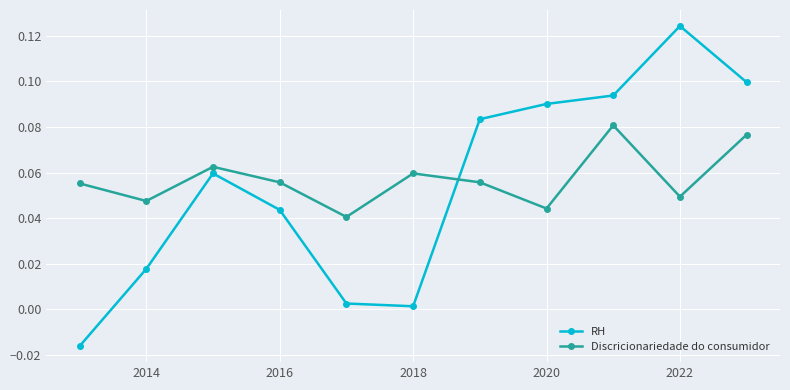

In RH, how many points are lower than both neighbors (excluding endpoints)?

1